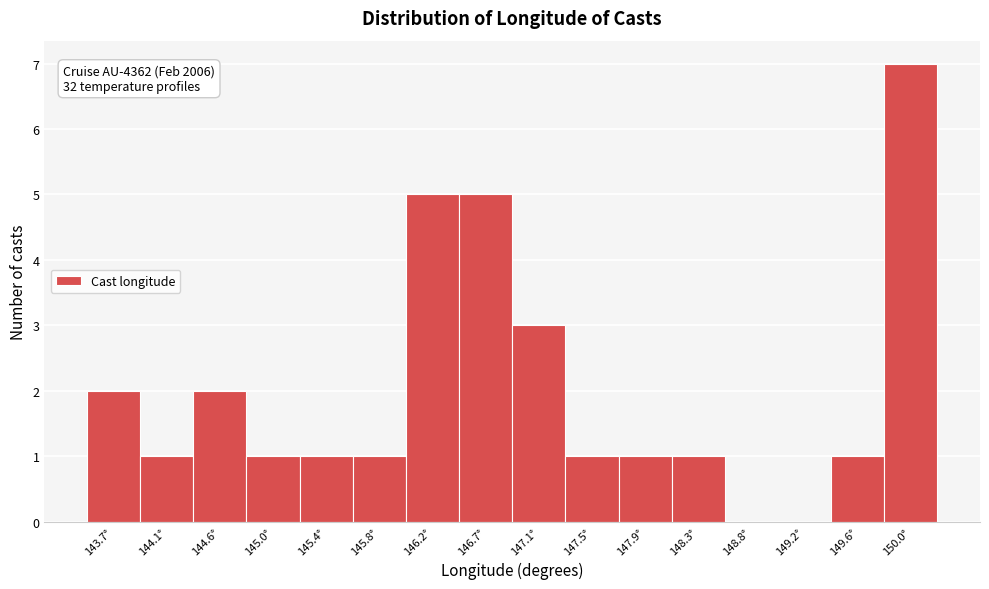

Reading left to right, extract all data points from this chart.

143.7°=2	144.1°=1	144.6°=2	145.0°=1	145.4°=1	145.8°=1	146.2°=5	146.7°=5	147.1°=3	147.5°=1	147.9°=1	148.3°=1	148.8°=0	149.2°=0	149.6°=1	150.0°=7